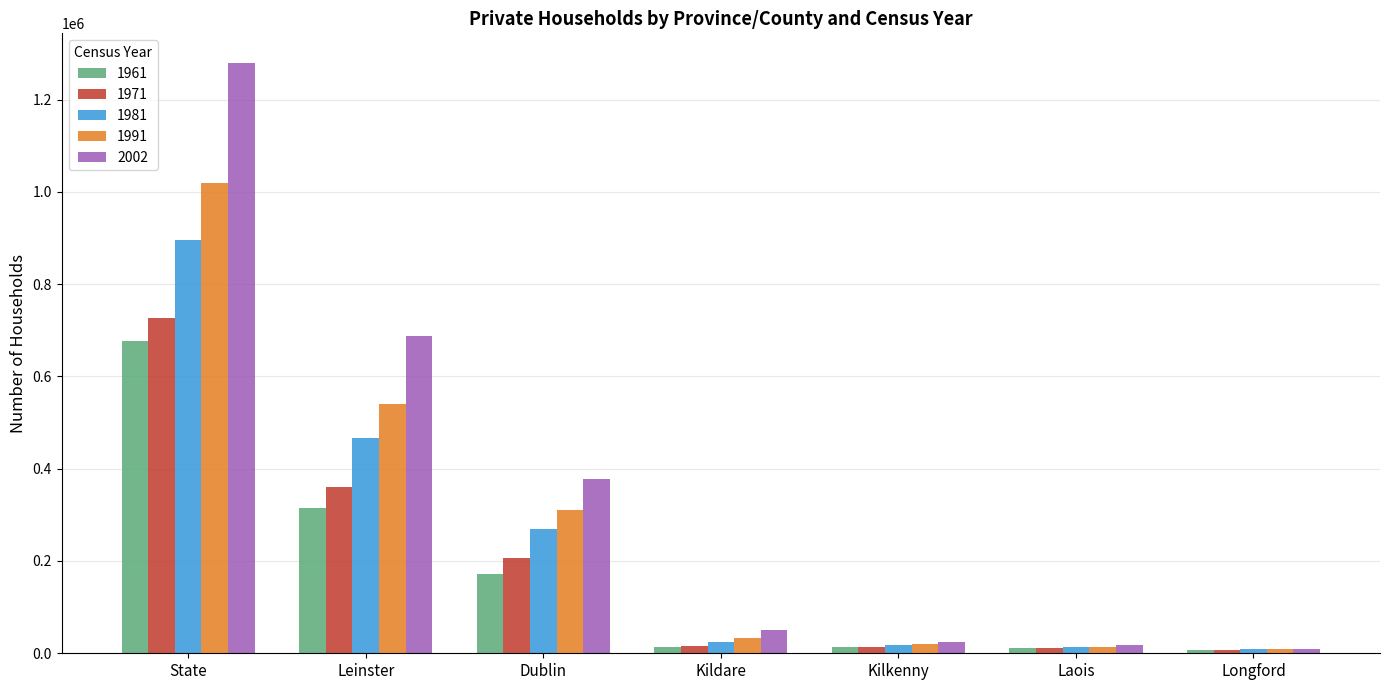

How many bars are there in total?

35